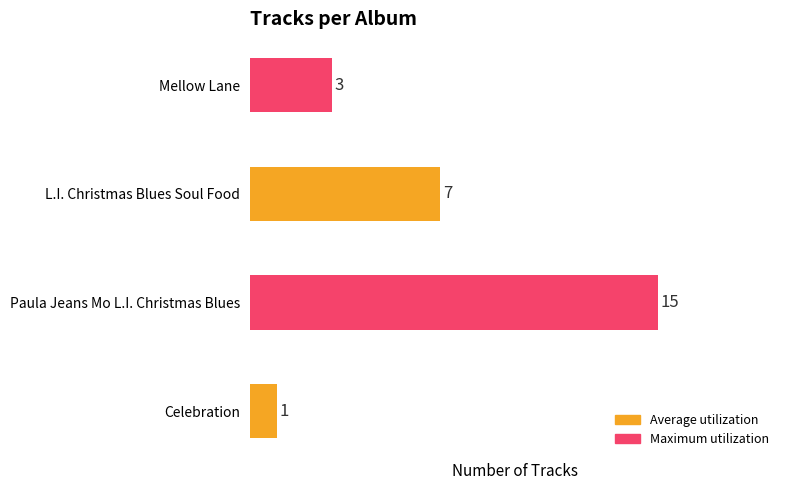

What is the maximum value shown in the chart?

15